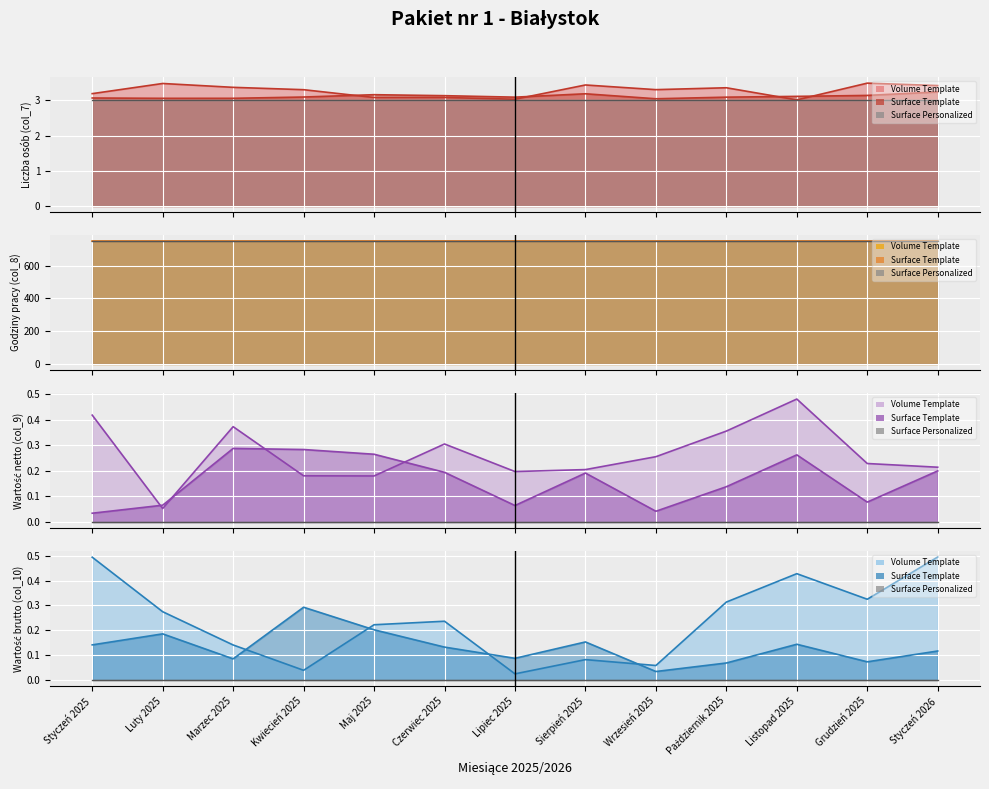

True or false: Wartość netto (col_9) and Liczba osób (col_7) intersect in this chart.

False